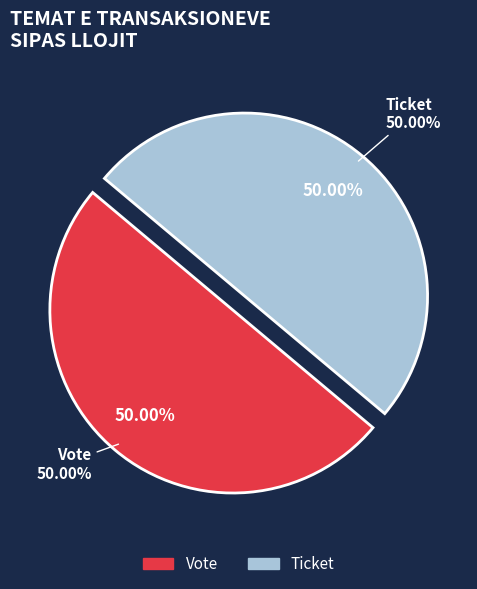

Which category has the smallest portion of the pie?

Ticket